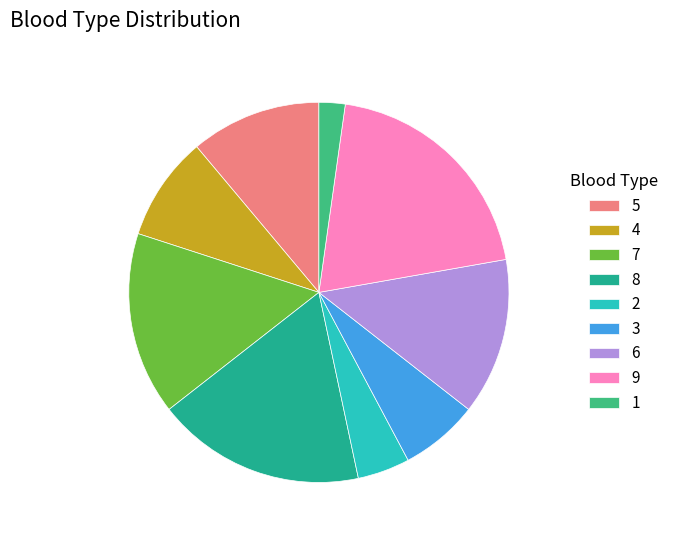

What is the change in value from 4 to 6?

+2